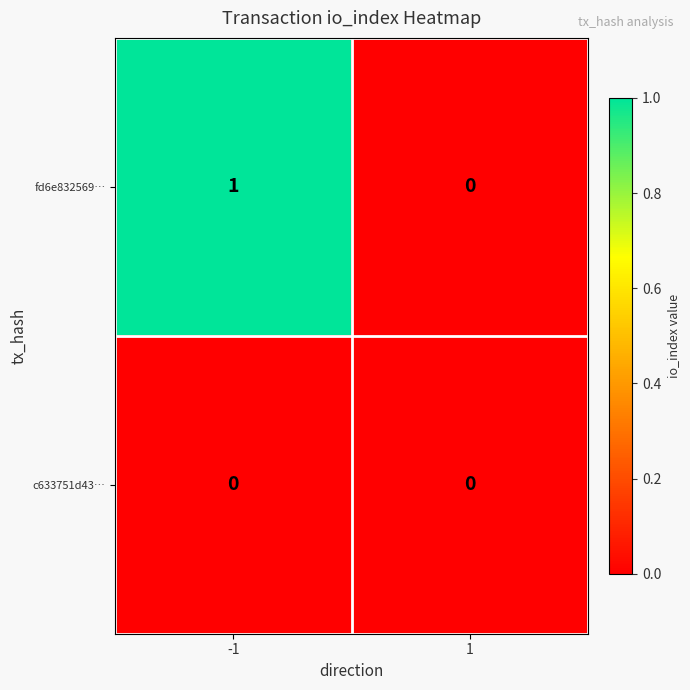

Reading right to left, list all the values displayed in this chart.

fd6e832569…: 1=0	-1=1
c633751d43…: 1=0	-1=0